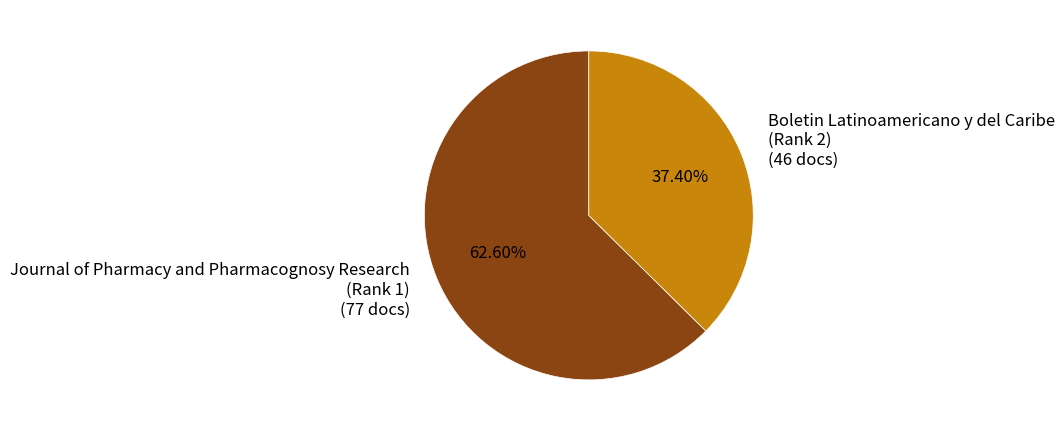

Is there any slice that represents more than half of the pie?

Yes